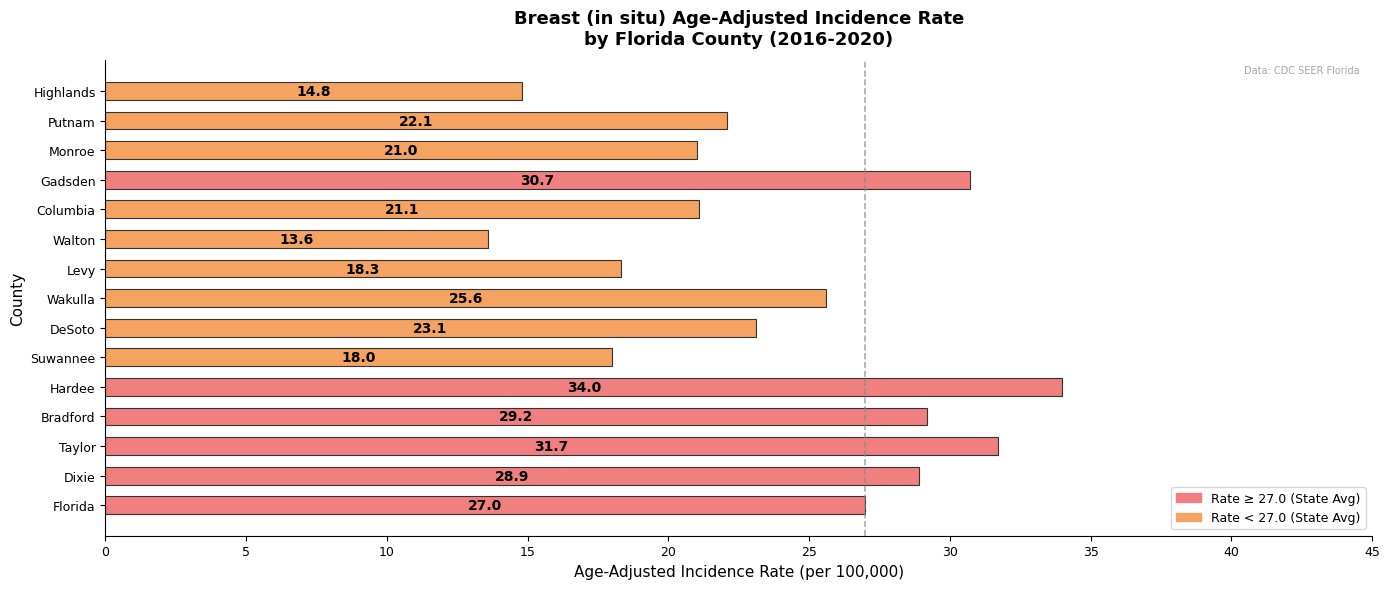

List the labels in order of value, smallest first.

Walton, Highlands, Suwannee, Levy, Monroe, Columbia, Putnam, DeSoto, Wakulla, Florida, Dixie, Bradford, Gadsden, Taylor, Hardee